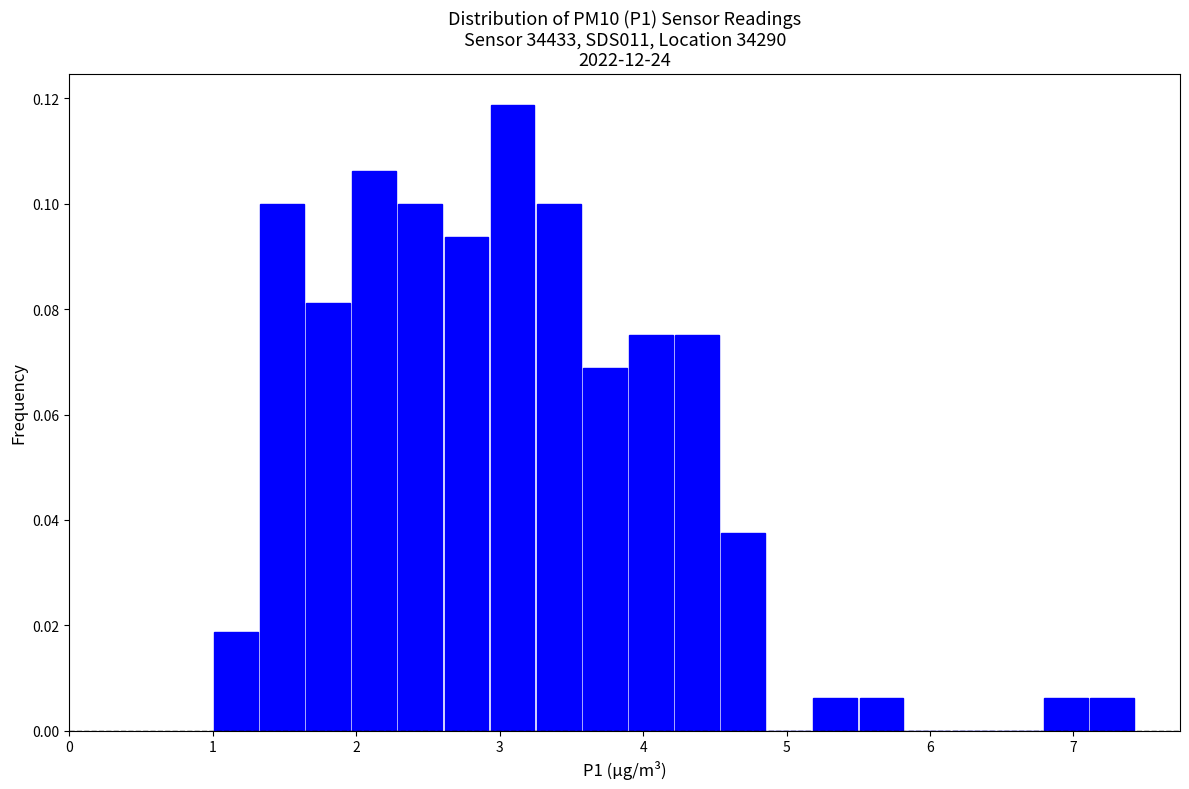

Read against the x-axis, roughly where is the centre of the tallest bar?

3.1